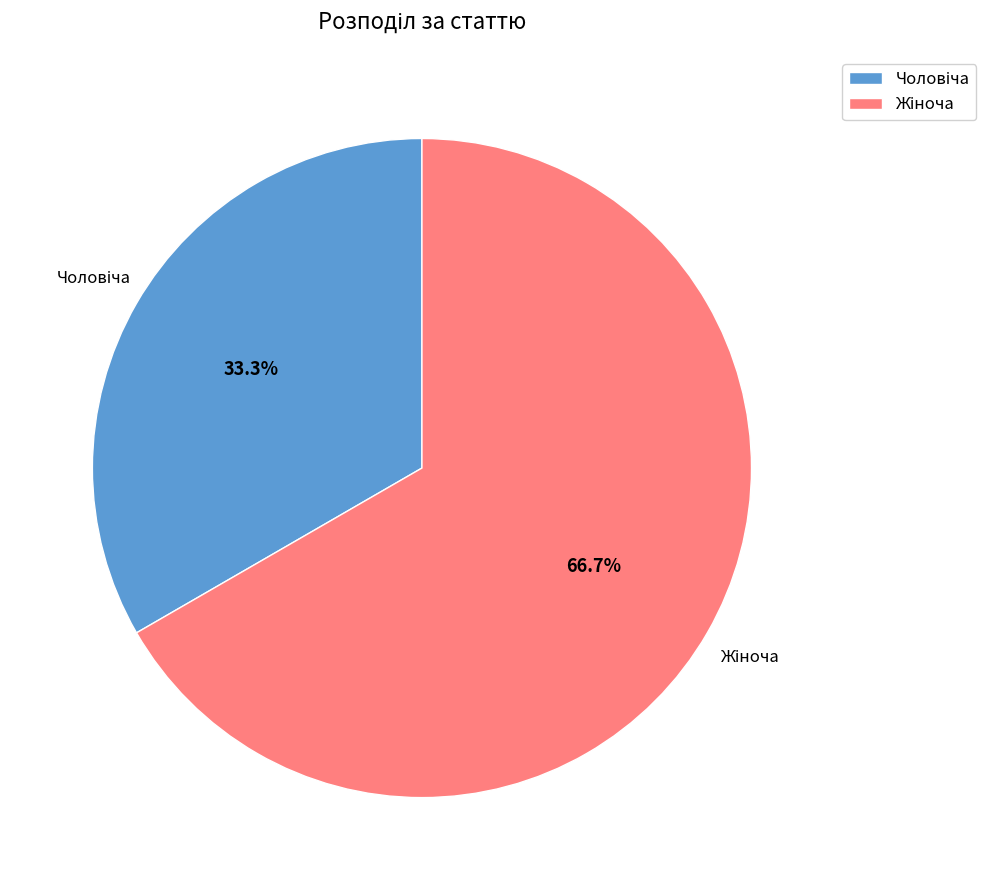

Does any single category account for the majority?

Yes